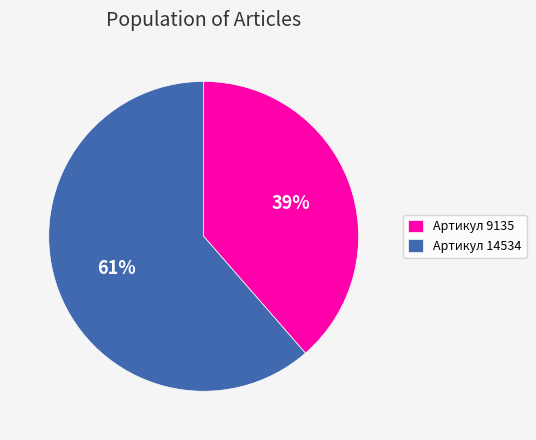

How many slices are in this pie chart?

2